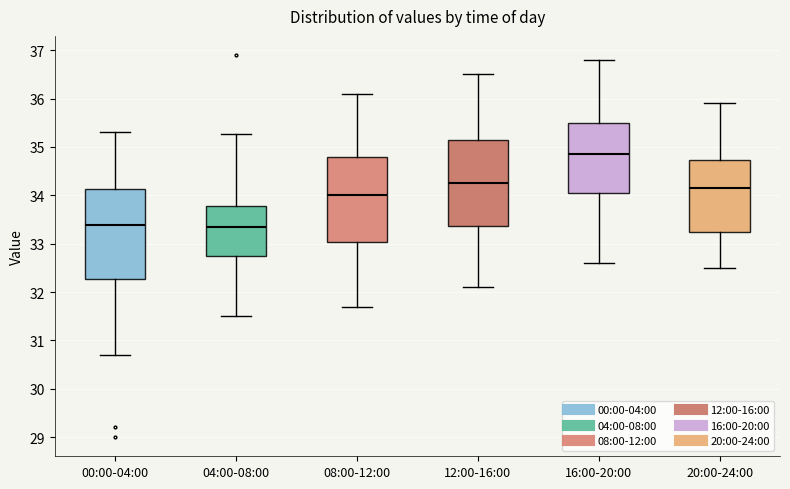

Reading left to right, transcribe this box plot: for each box, give where its median line is, the range the box spans, and where its two whiskers end, as read against the y-axis. The values are not printed on the chart, so give them approximately, as read against the axis.

00:00-04:00: median 33.4, box 32.3 to 34.1, whiskers 30.7 to 35.3
04:00-08:00: median 33.4, box 32.7 to 33.8, whiskers 31.5 to 35.3
08:00-12:00: median 34.0, box 33.0 to 34.8, whiskers 31.7 to 36.1
12:00-16:00: median 34.3, box 33.4 to 35.2, whiskers 32.1 to 36.5
16:00-20:00: median 34.9, box 34.1 to 35.5, whiskers 32.6 to 36.8
20:00-24:00: median 34.2, box 33.3 to 34.7, whiskers 32.5 to 35.9